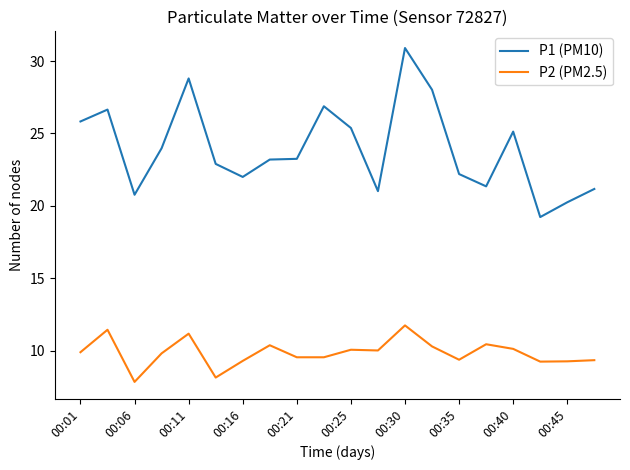

Which series has the largest total across all categories?

P1 (PM10)